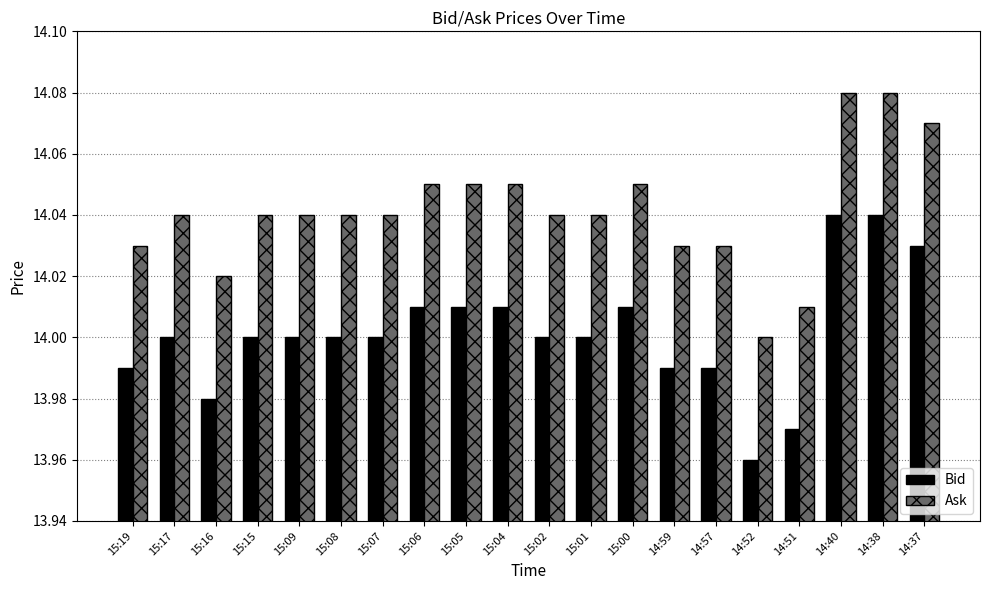

How many data points does each series have?

20